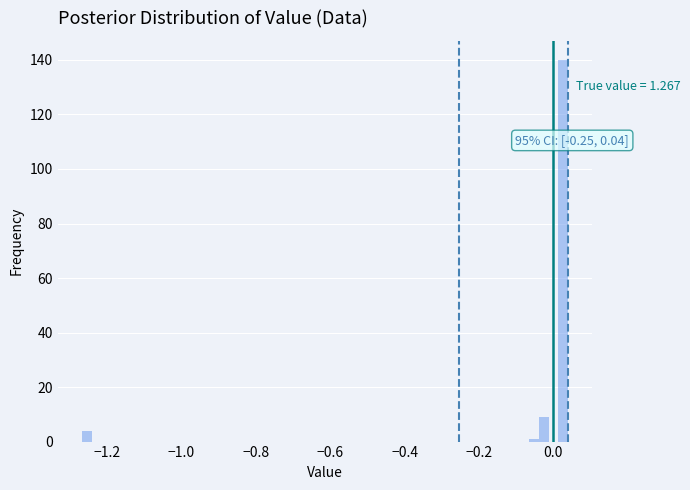

Around what value on the x-axis is the tallest bar? Give the approximate position of its centre, as read against the axis.

0.02